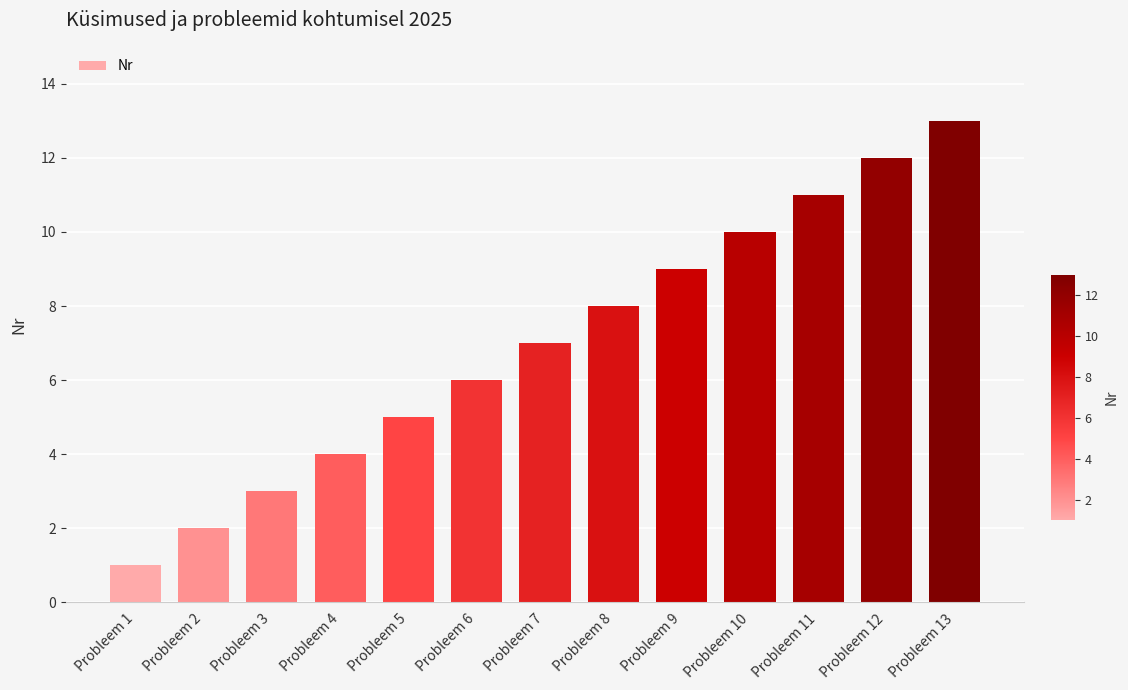

What is the difference between the values at Probleem 13 and Probleem 5?

8